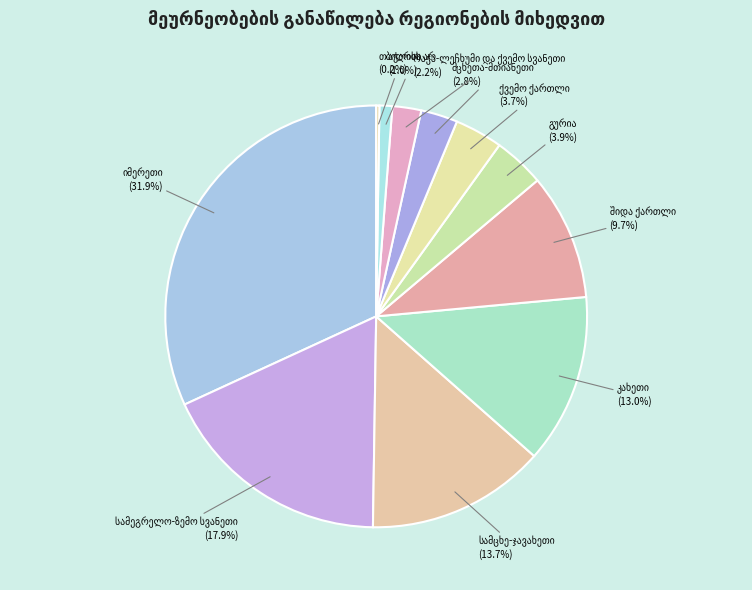

Is there a majority slice in this chart?

No